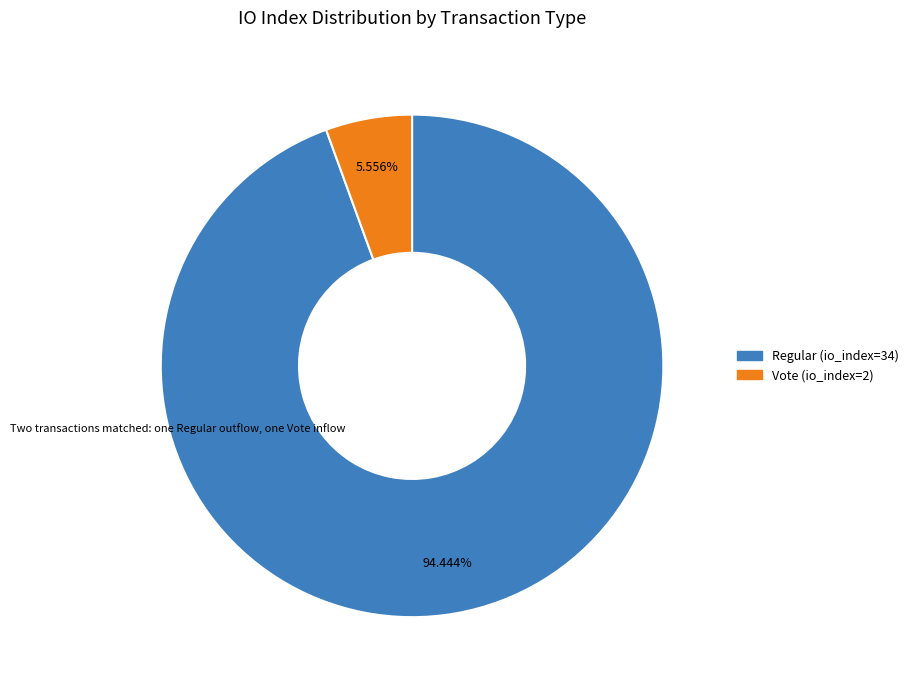

Which has a higher value, Regular (io_index=34) or Vote (io_index=2)?

Regular (io_index=34)